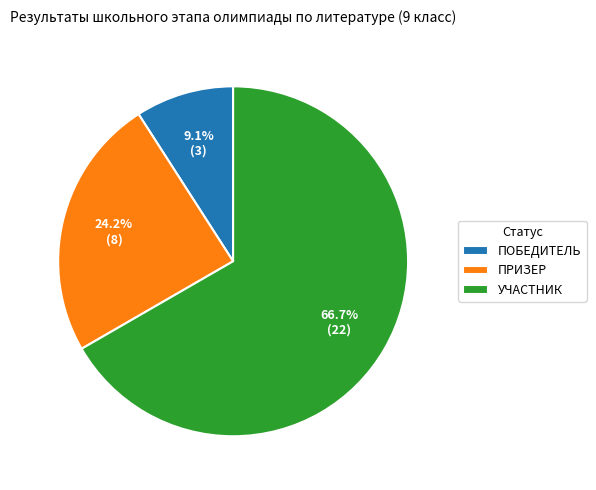

Is there a majority slice in this chart?

Yes